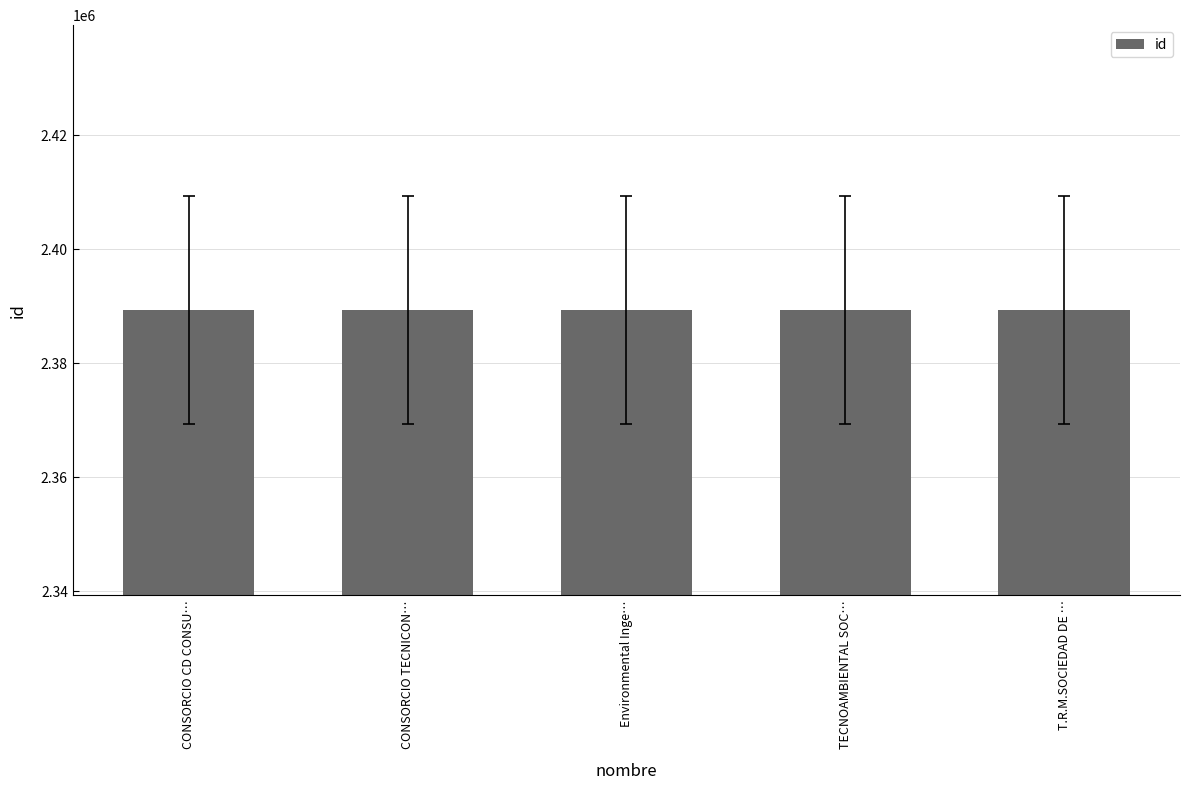

What is the smallest value displayed?

2389320